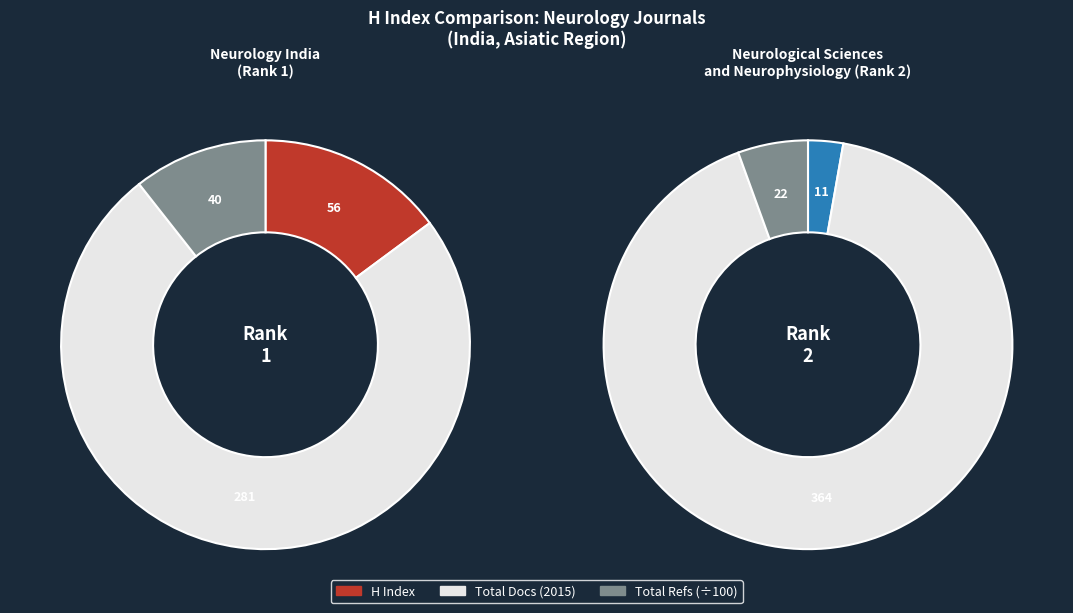

Is it true that Neurological Sciences and Neurophysiology (Rank 2) is 26% of the pie?

False